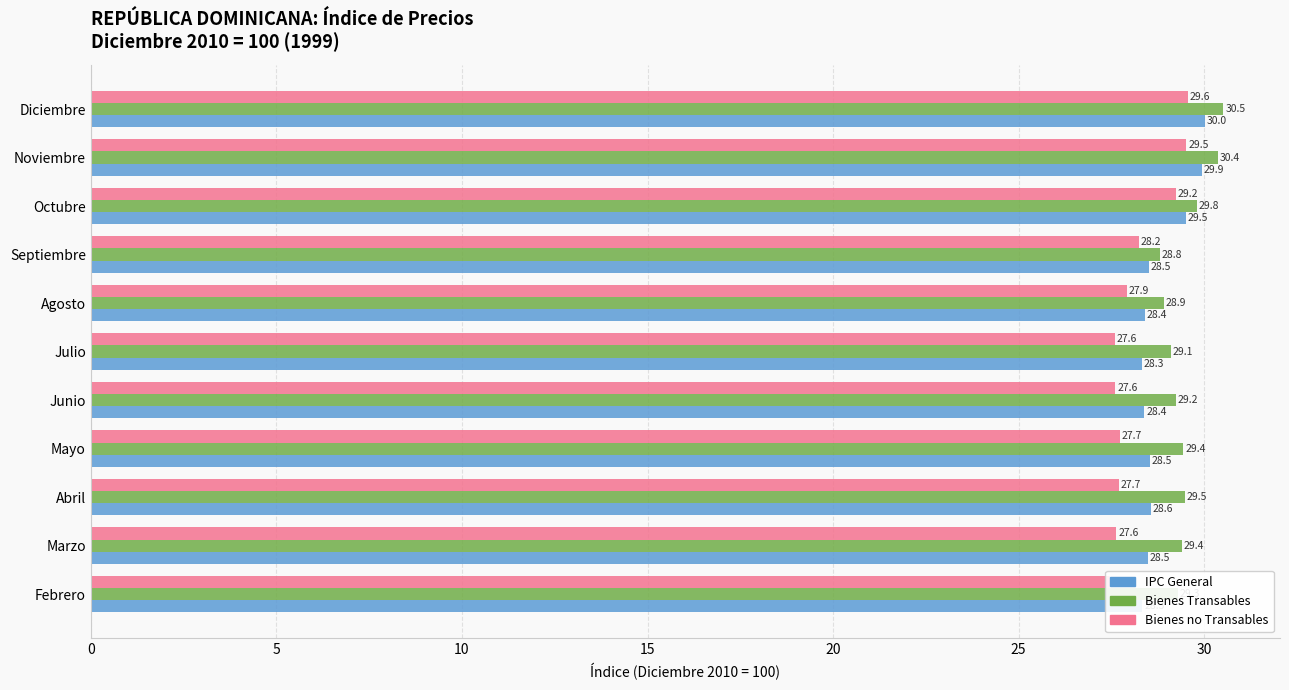

What is the difference between the maximum and minimum values in the Bienes Transables series?

1.7